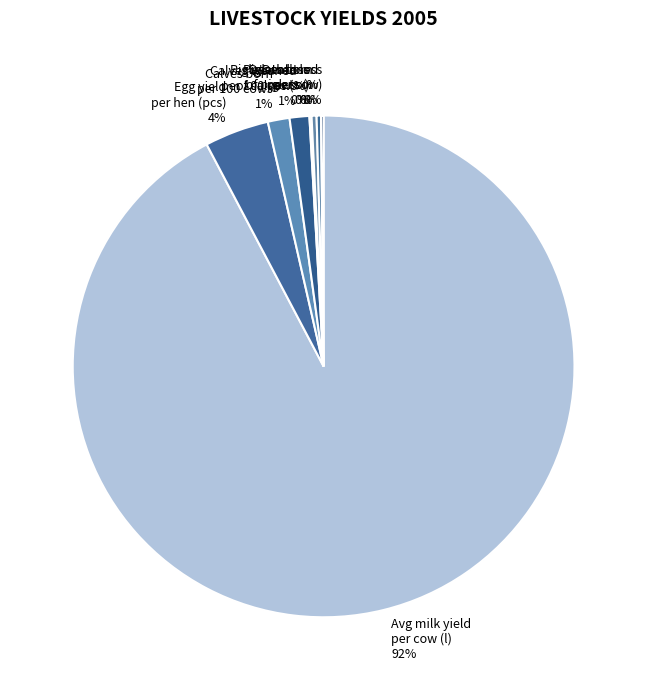

Does any single category account for the majority?

Yes